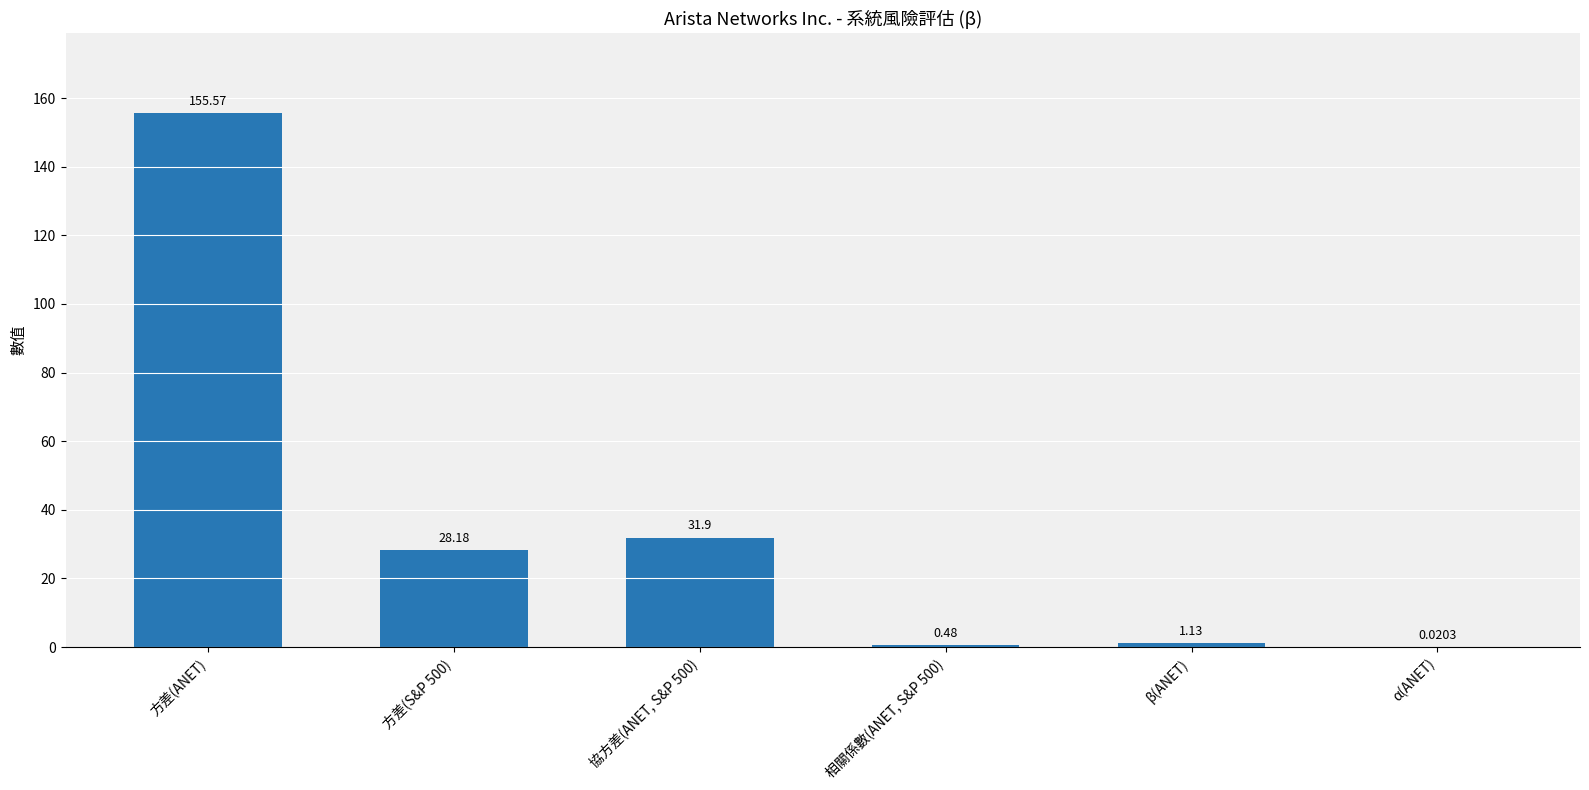

Which category has the highest value across all series?

方差(ANET)